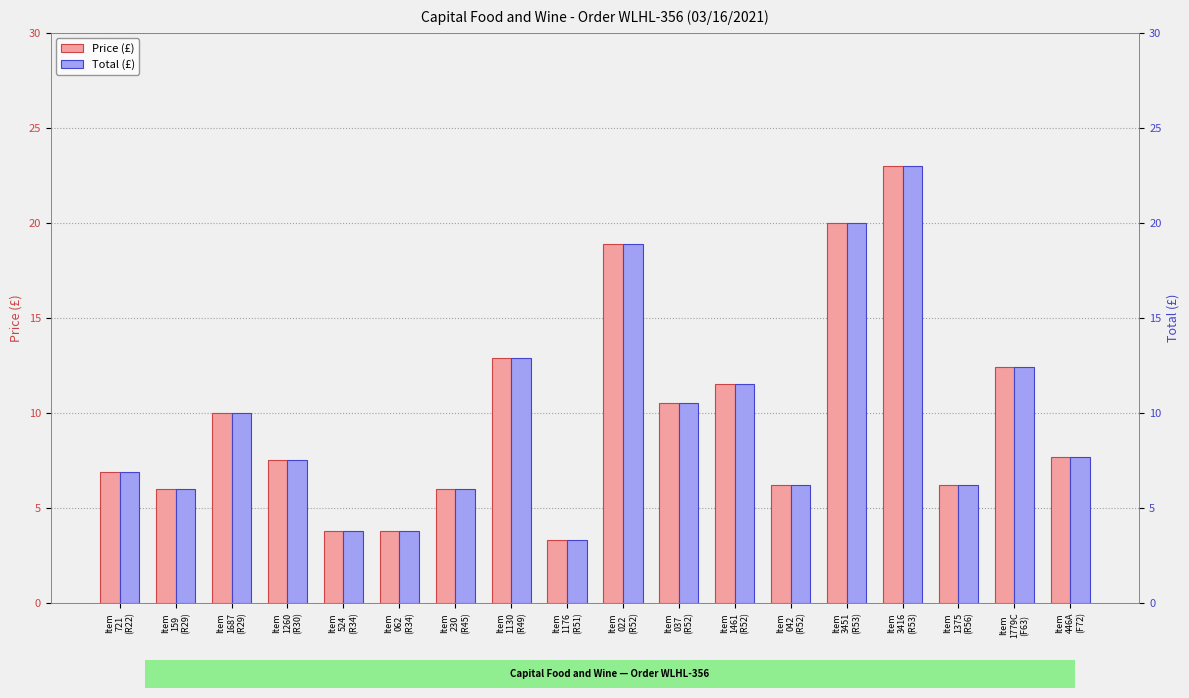

At Item
1687
(R29), list the series in order from largest to smallest.

Price (£), Total (£)